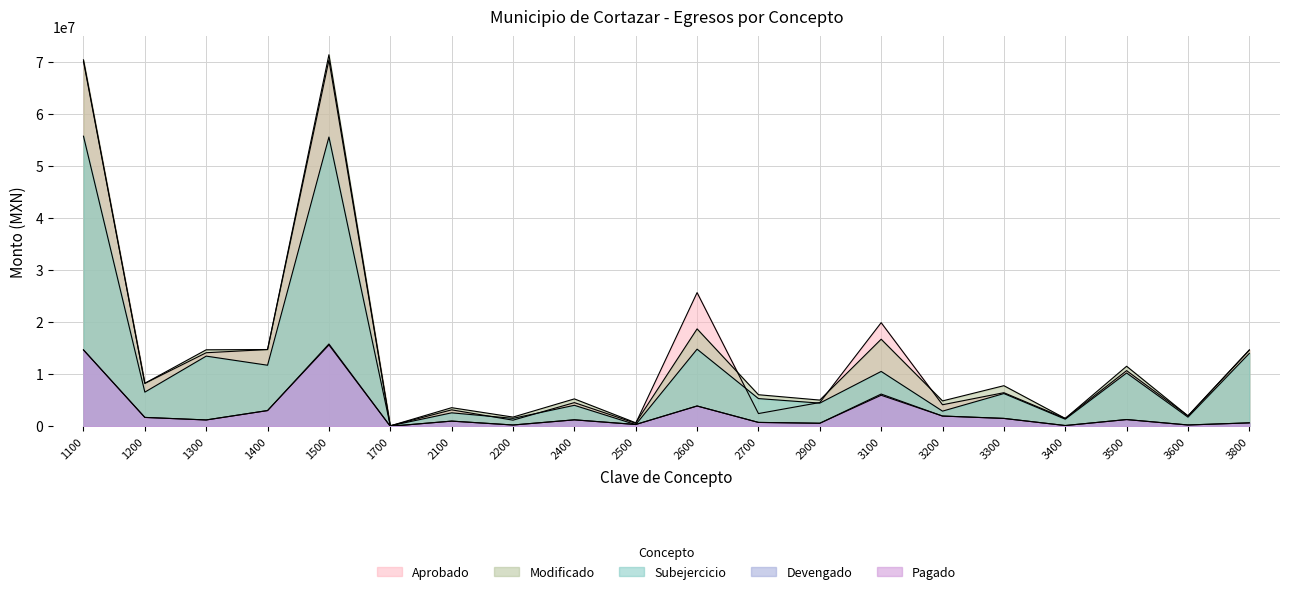

What is the total value across all series at 2900?

15216577.0